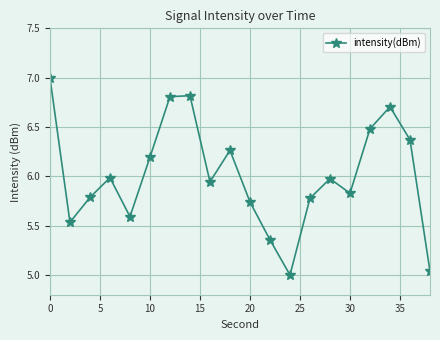

How many interior local valleys (lower than both neighbors) does the data have?

5